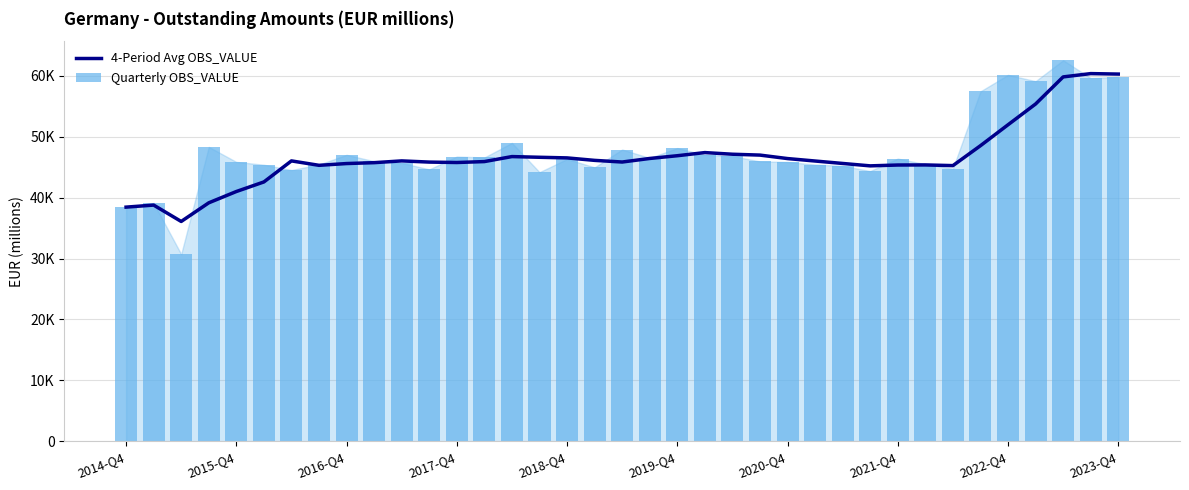

Between 2022-Q4 and 10, which series saw the biggest shift?

Quarterly OBS_VALUE